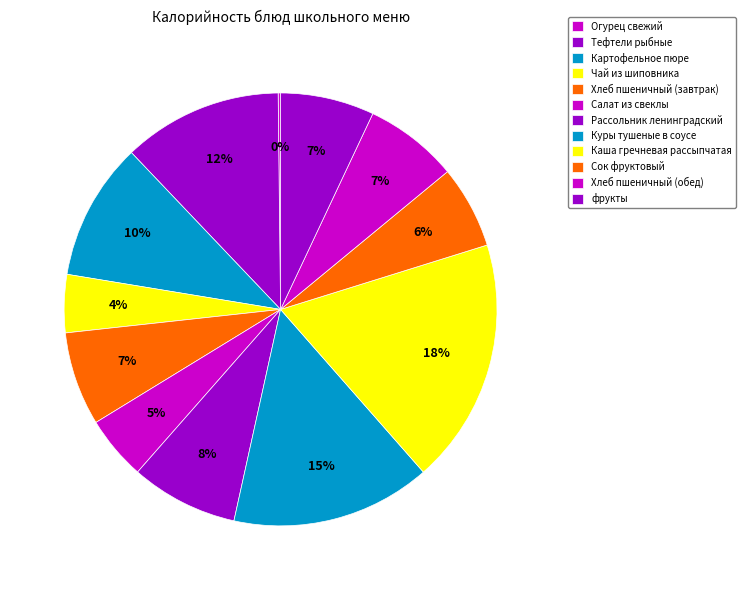

The Хлеб пшеничный (завтрак) slice represents 16% of the pie. True or false?

False